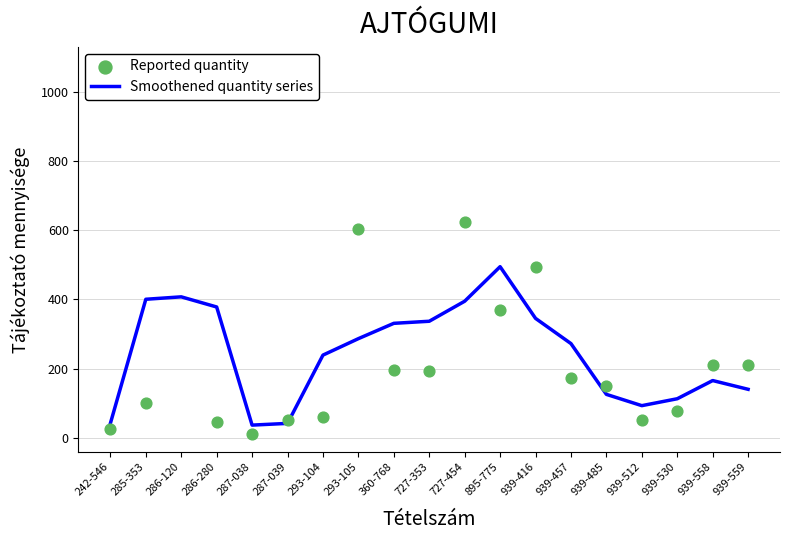

What are all the series names shown in the legend?

Smoothened quantity series, Reported quantity